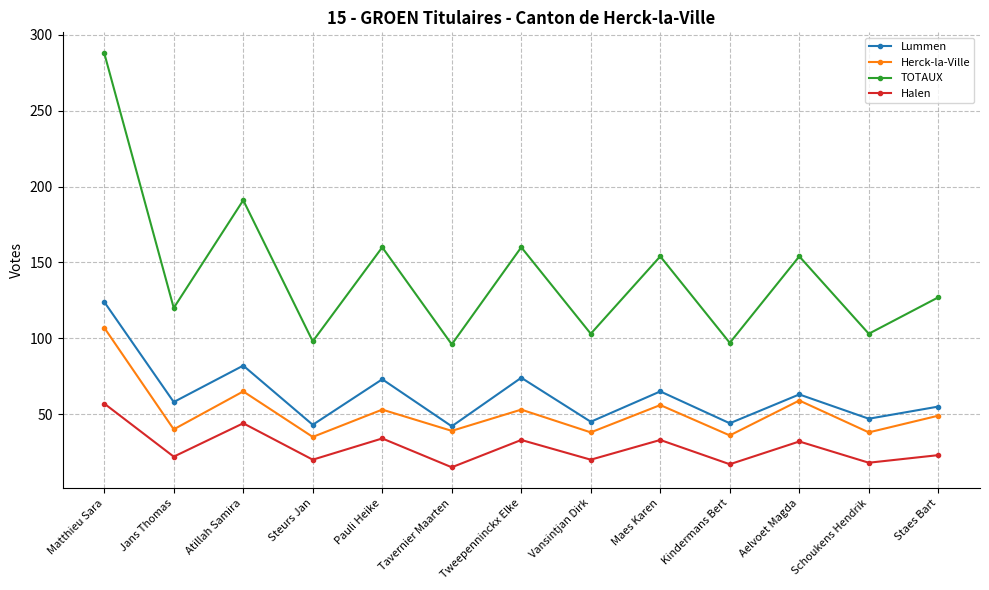

The value of Halen at Aelvoet Magda is 32. True or false?

True